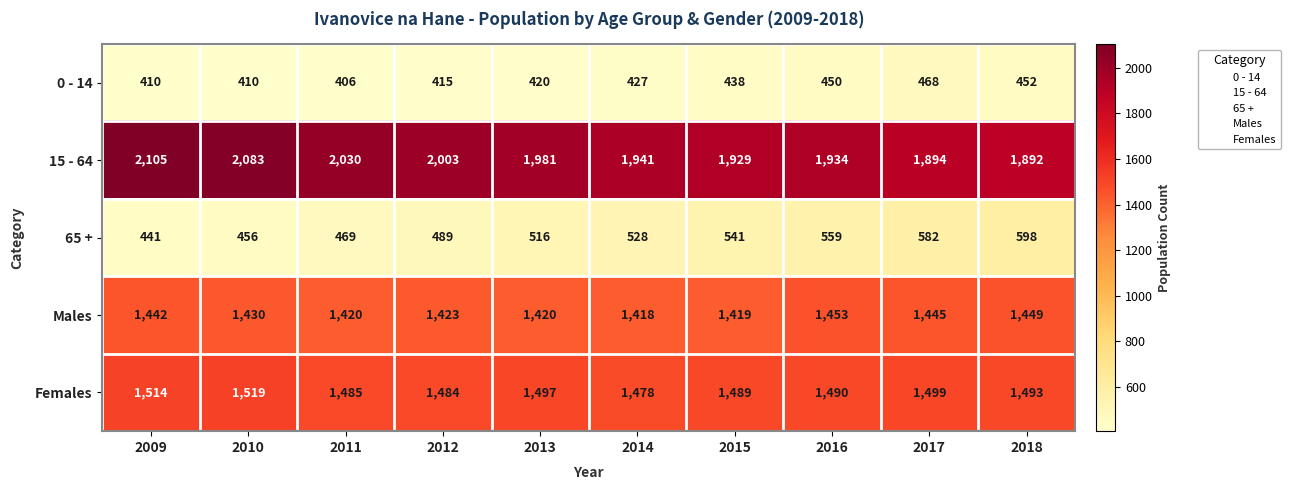

What is the spread (max minus min) of values at 2017?

1426